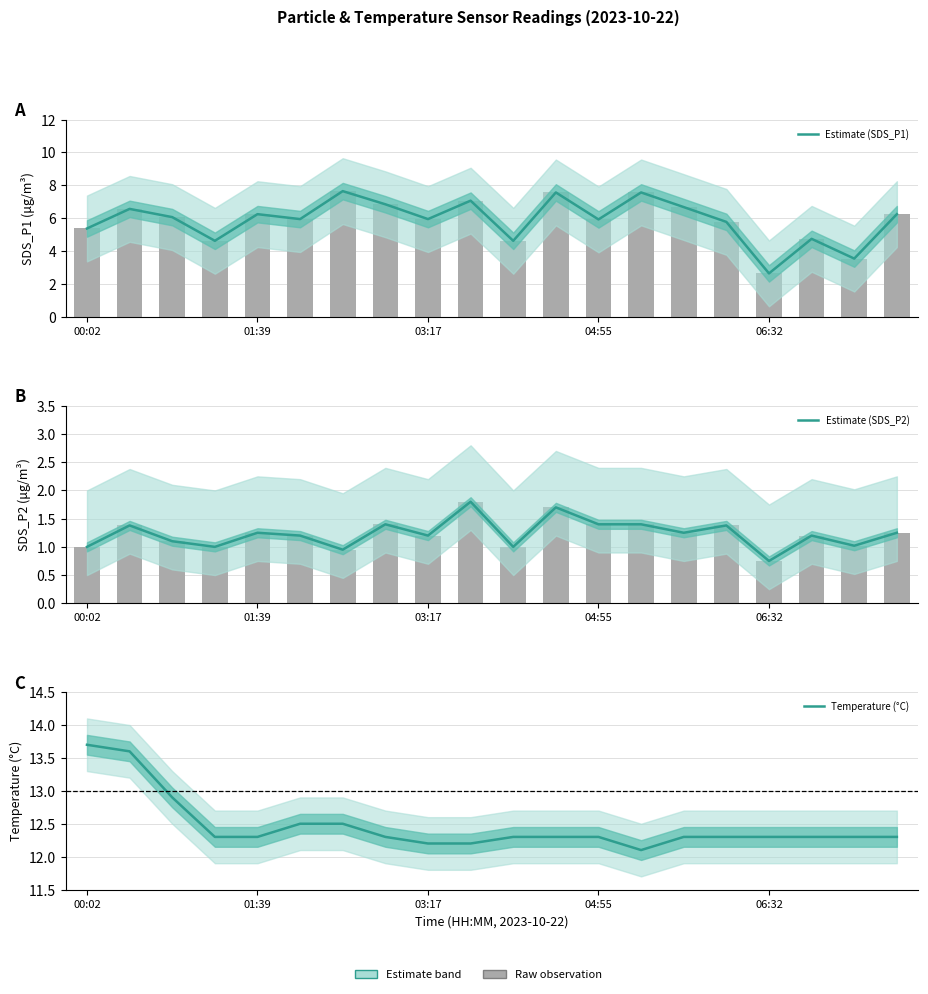

What is the minimum value for Temperature (°C)?

12.1